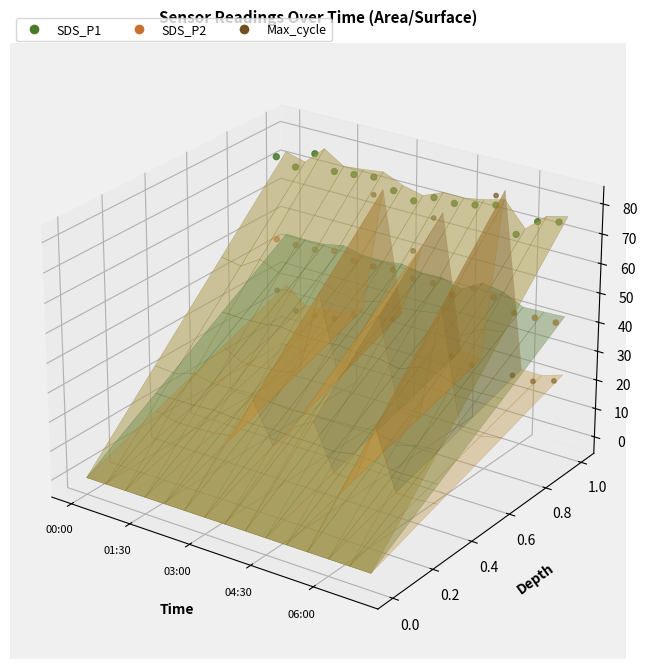

Is the value of SDS_P2 at 10 greater than the value of Max_cycle at 5?

No